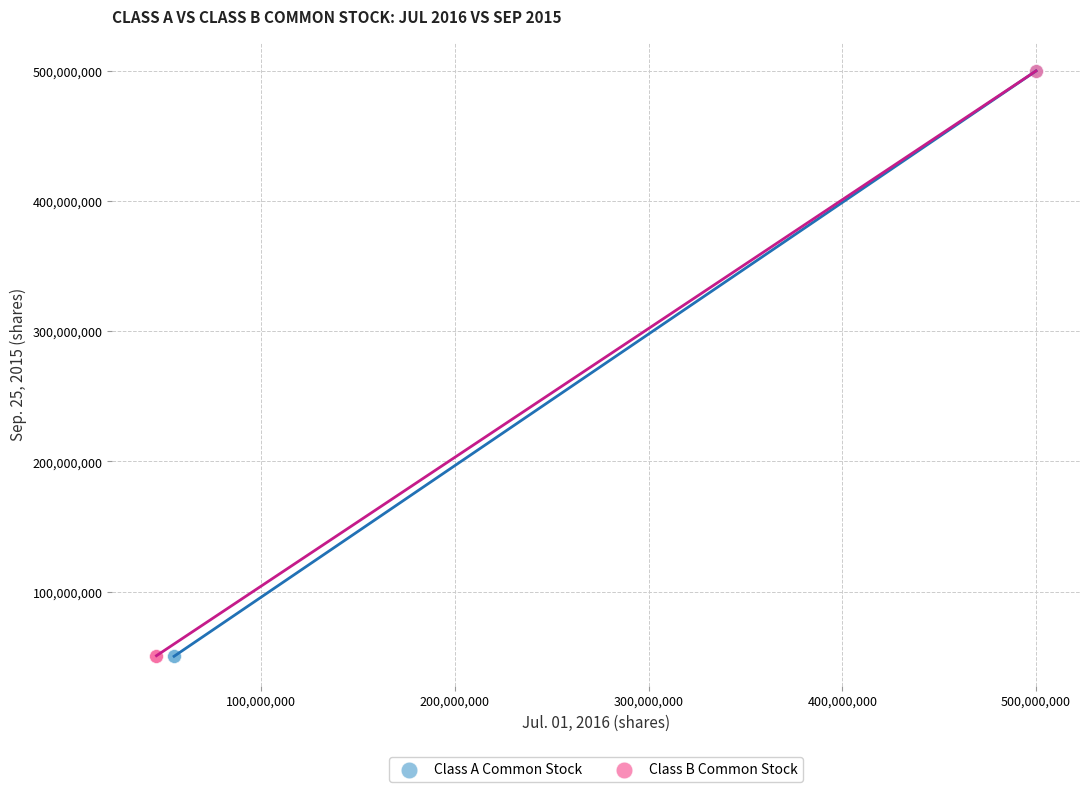

Which series has the widest spread of Y values?

Class A Common Stock